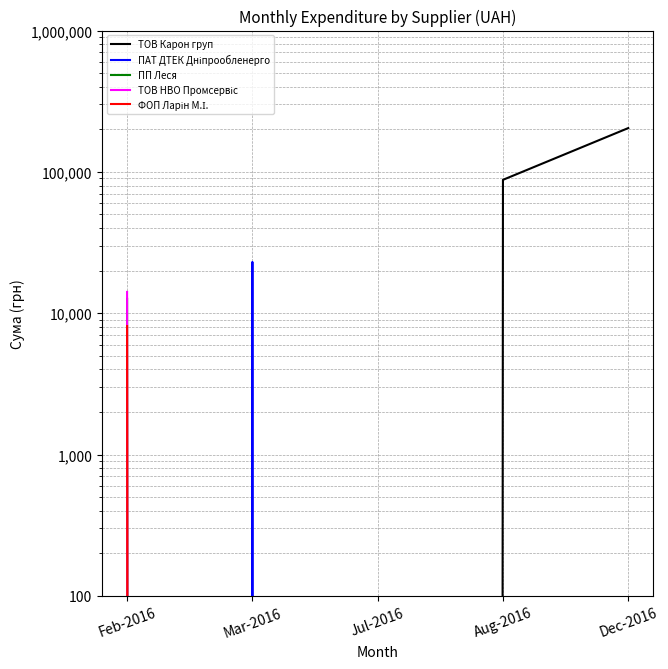

At Mar-2016, list the series in order from smallest to largest.

ТОВ Карон груп, ПП Леся, ТОВ НВО Промсервіс, ФОП Ларін М.І., ПАТ ДТЕК Дніпрообленерго